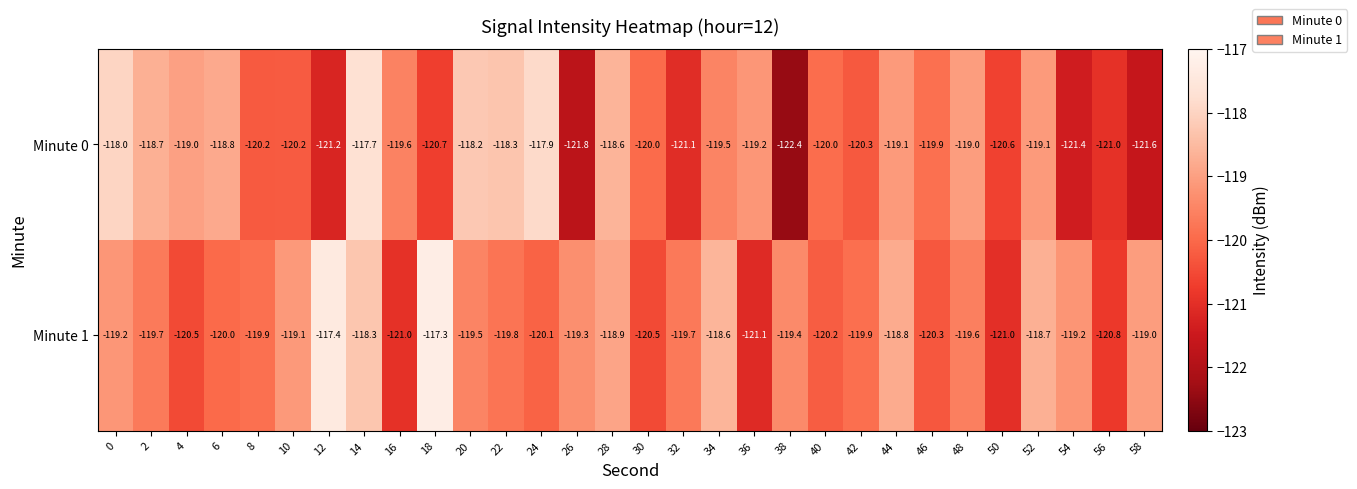

What is the difference between the Minute 1 values at 40 and 20?

0.7